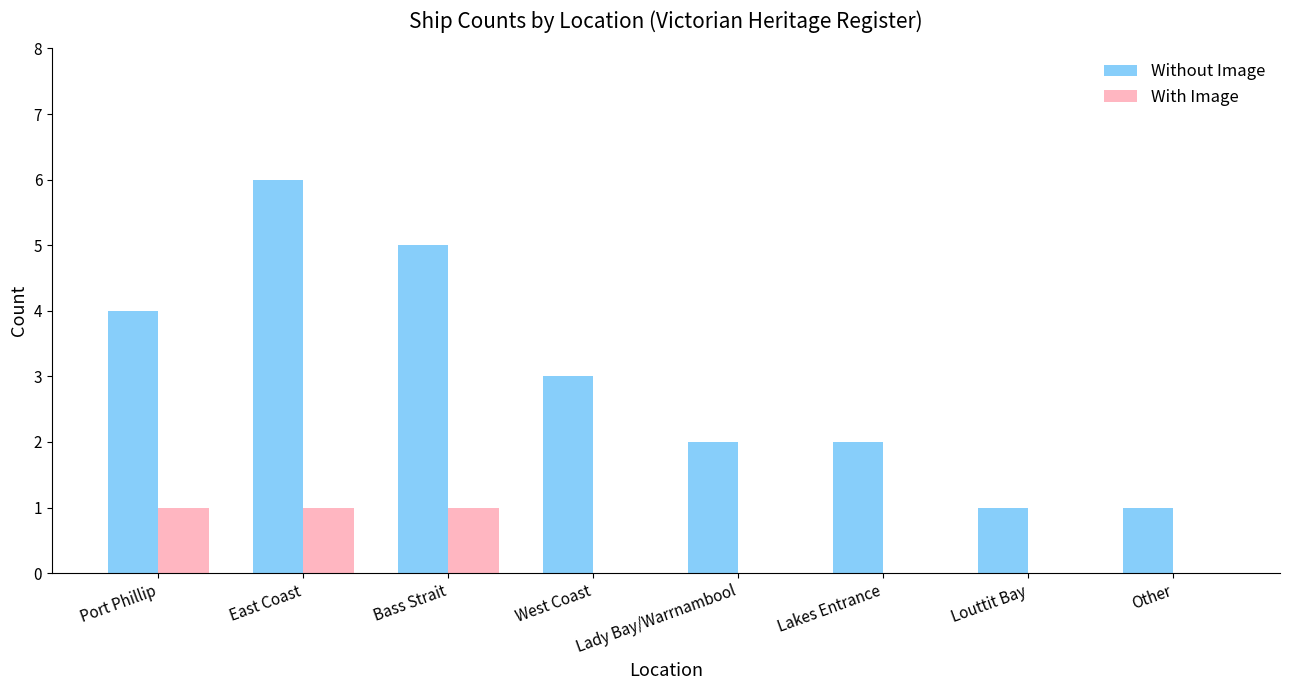

Is it true that With Image equals 1 at East Coast?

True